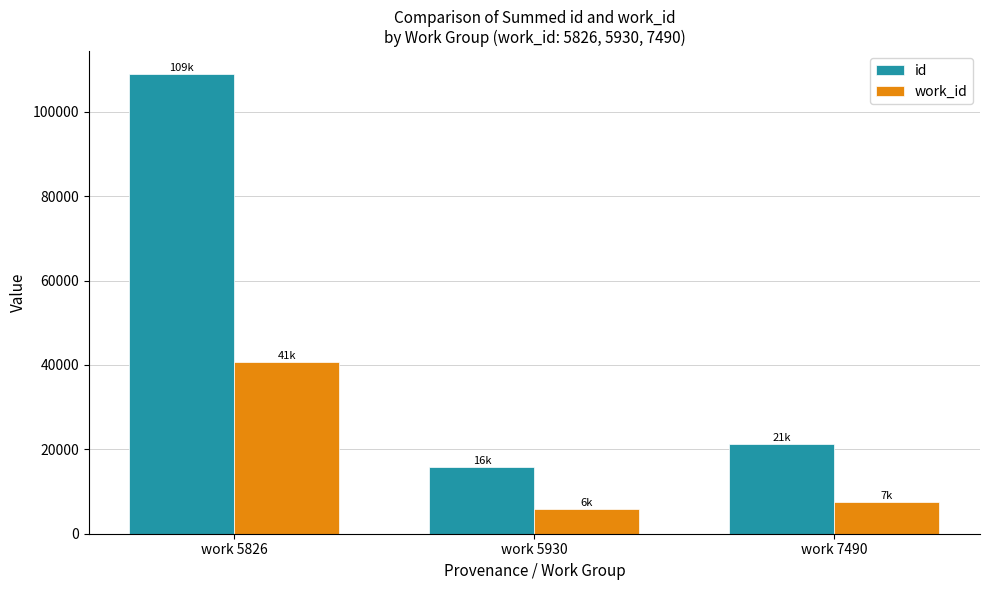

True or false: work_id has a value of 5930 at work 5930.

True